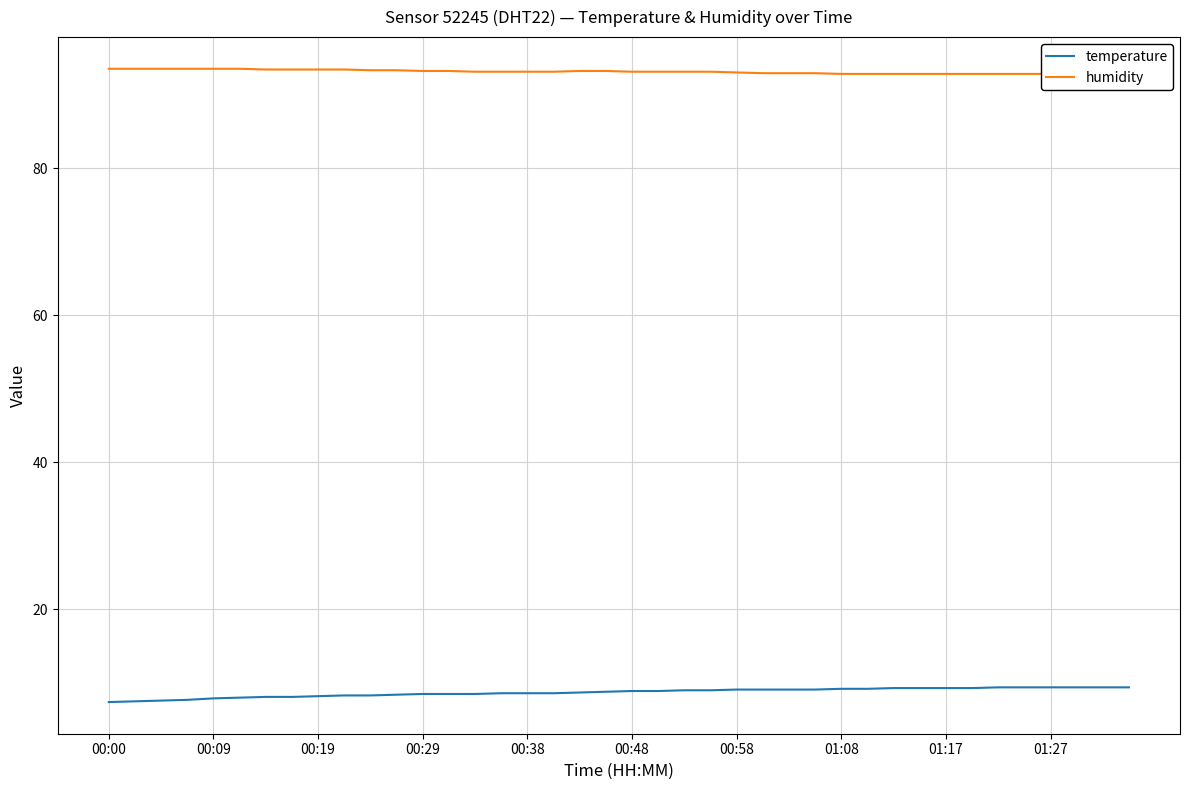

True or false: temperature and humidity cross at least once.

False